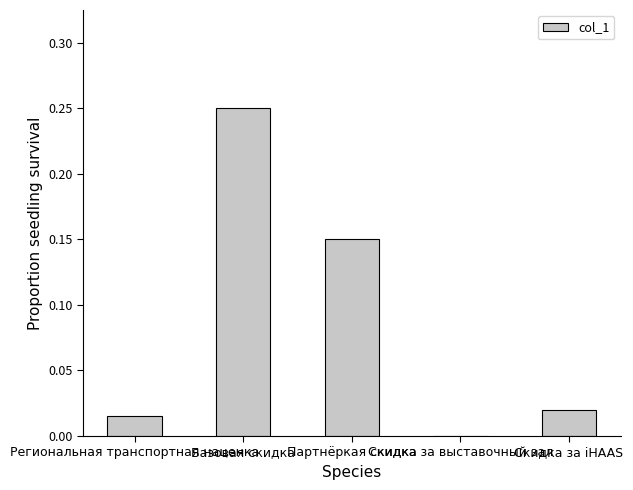

What is the sum of all values?

0.4